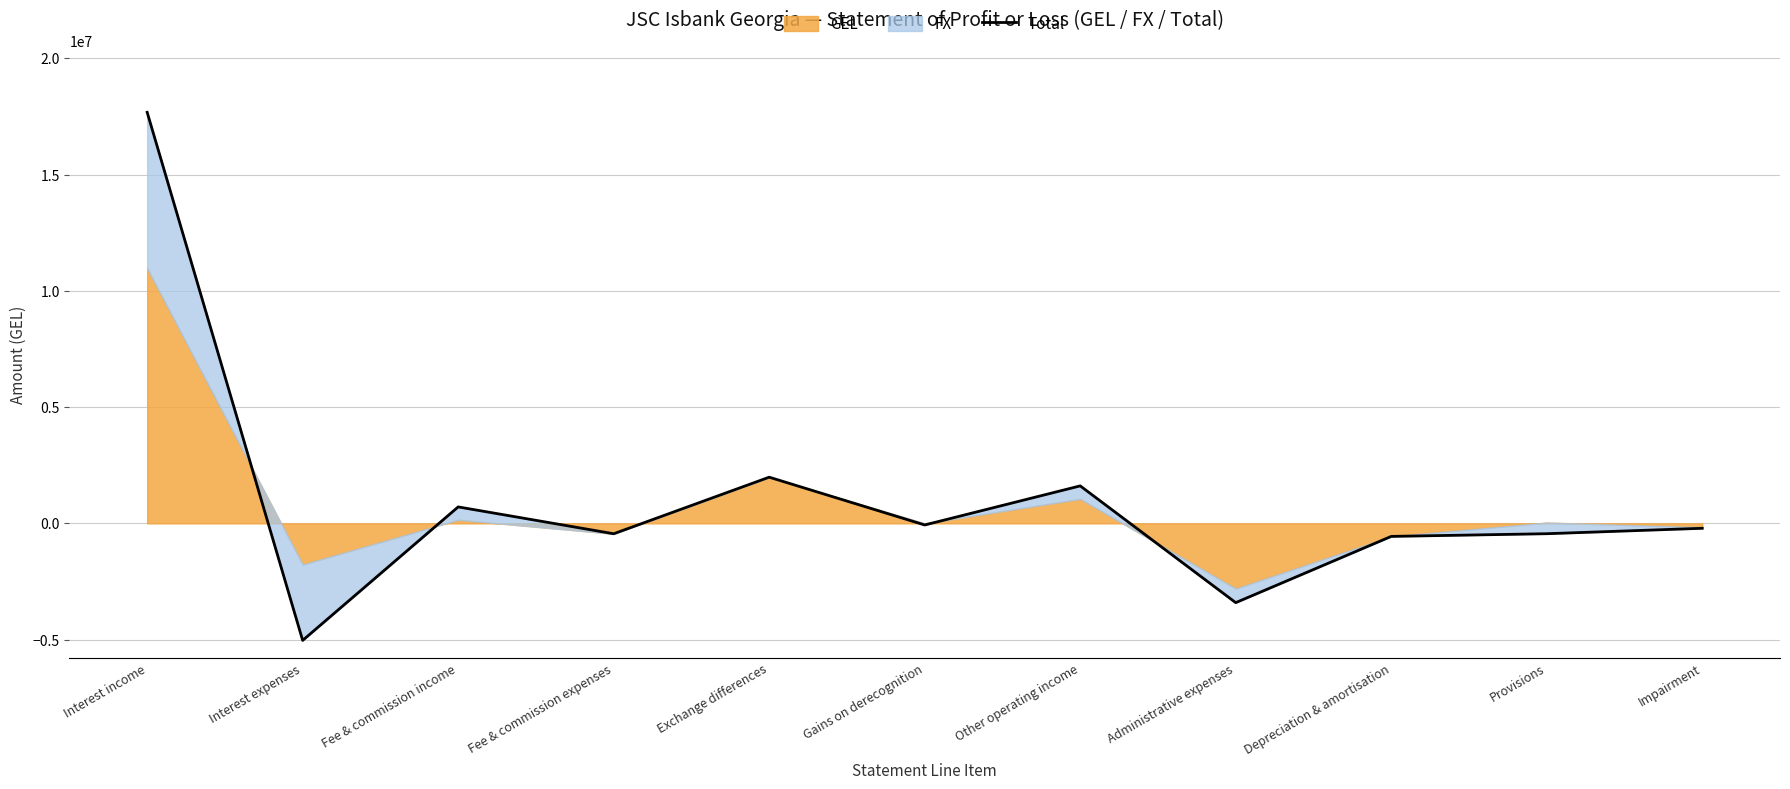

What is the sum of all values?

11807340.8